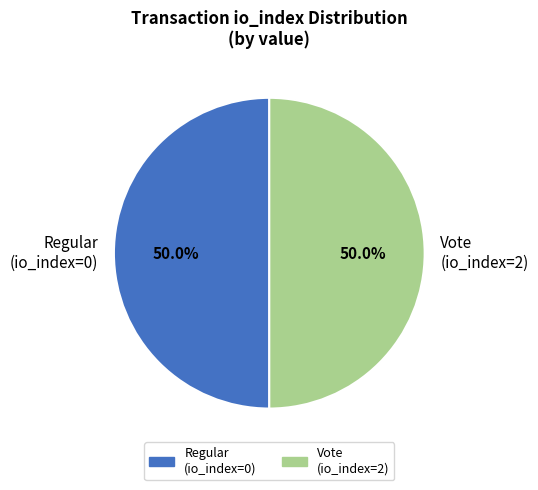

Approximately how many times larger is the value at Vote (io_index=2) compared to Regular (io_index=0)?

1.0